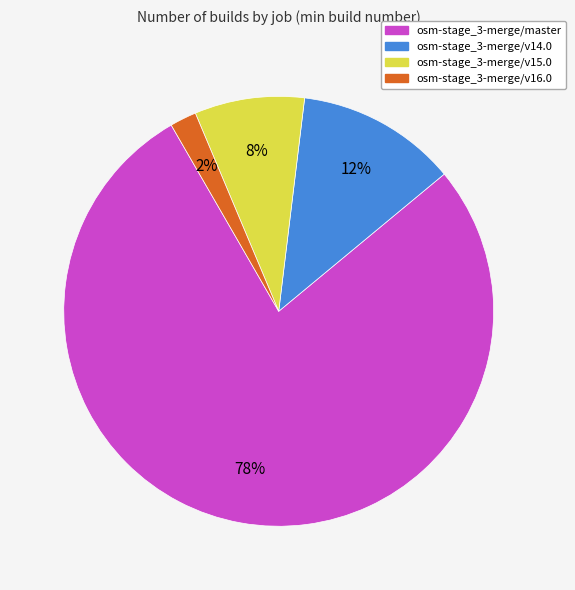

How many slices are in this pie chart?

4